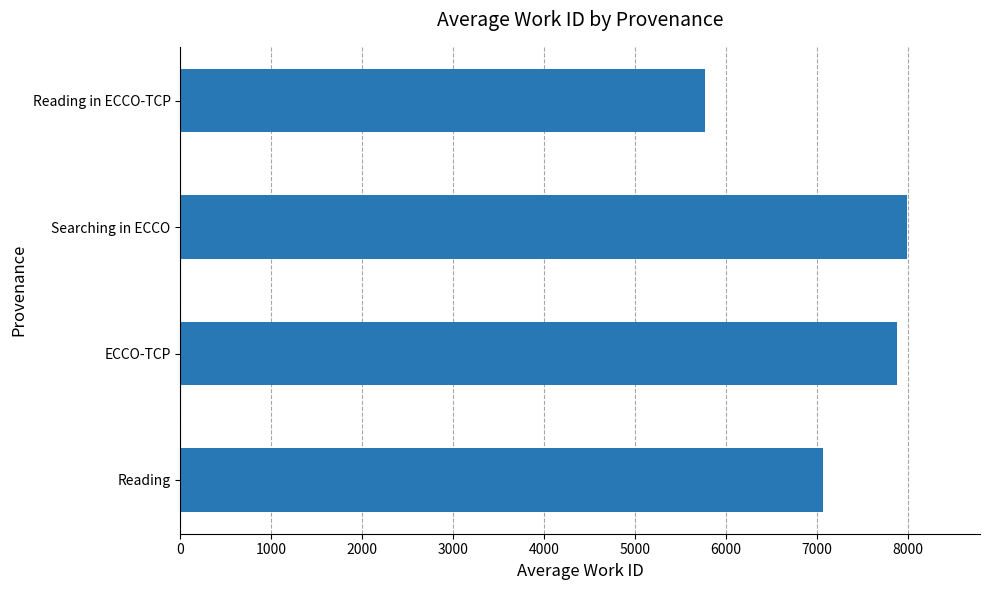

List the labels in order of value, smallest first.

Reading in ECCO-TCP, Reading, ECCO-TCP, Searching in ECCO